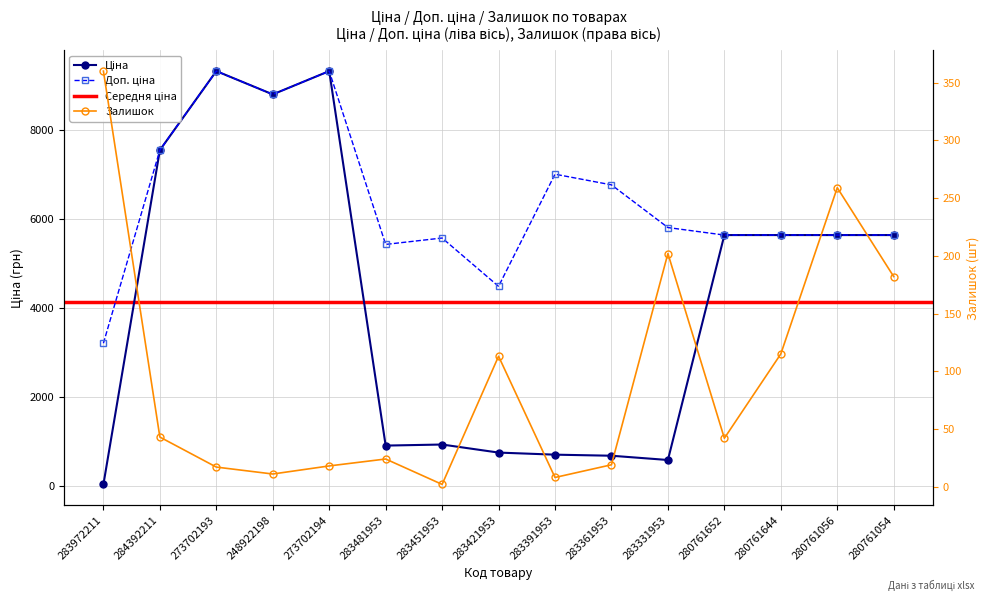

What is the difference between the Ціна values at 273702193 and 280761644?

3685.4